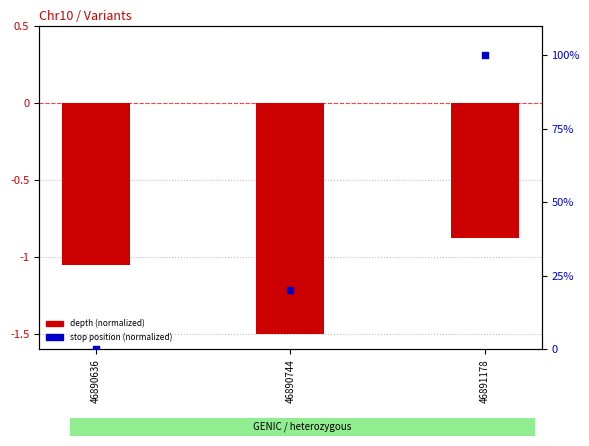

Which series has the largest total across all categories?

stop position (normalized)